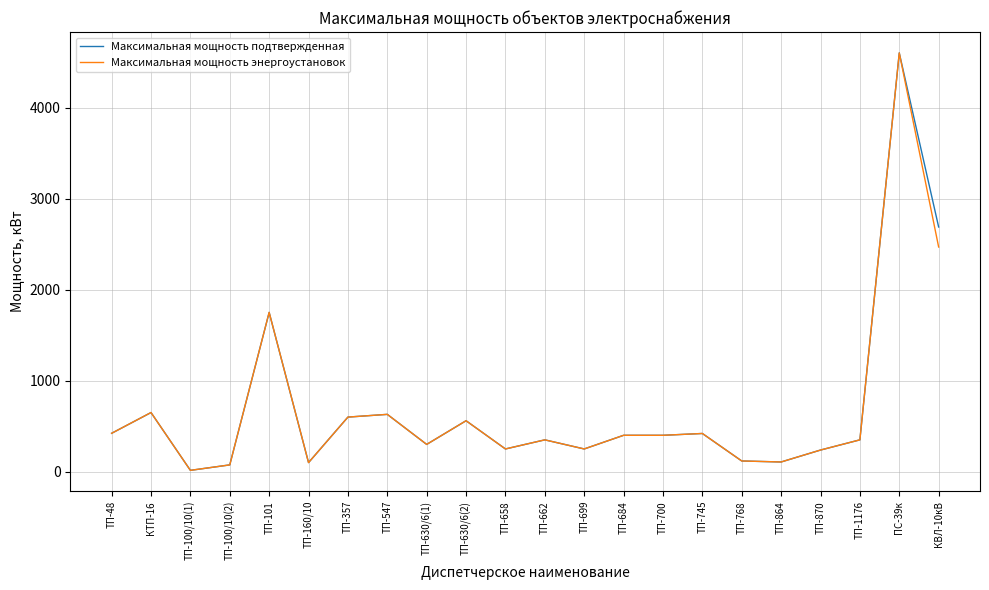

The Максимальная мощность энергоустановок series shows 1750 at ТП-101. True or false?

True